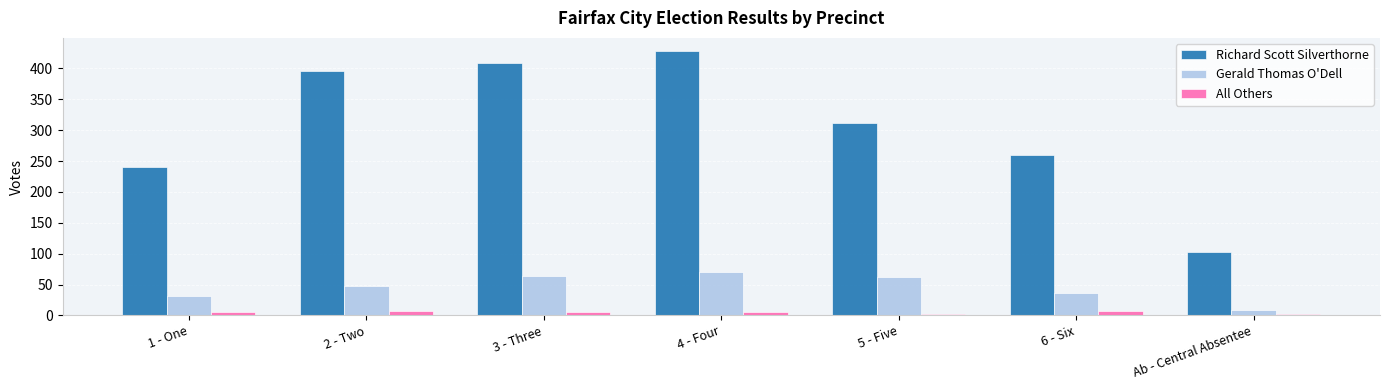

Is it true that Richard Scott Silverthorne equals 102 at Ab - Central Absentee?

True